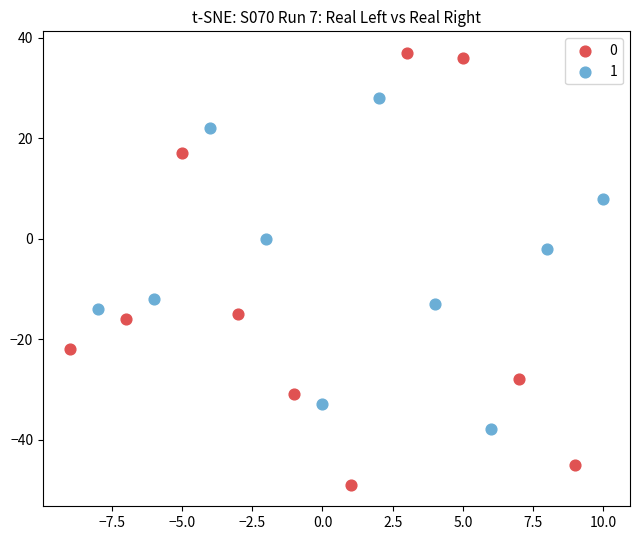

Which series contains the lowest Y value?

0